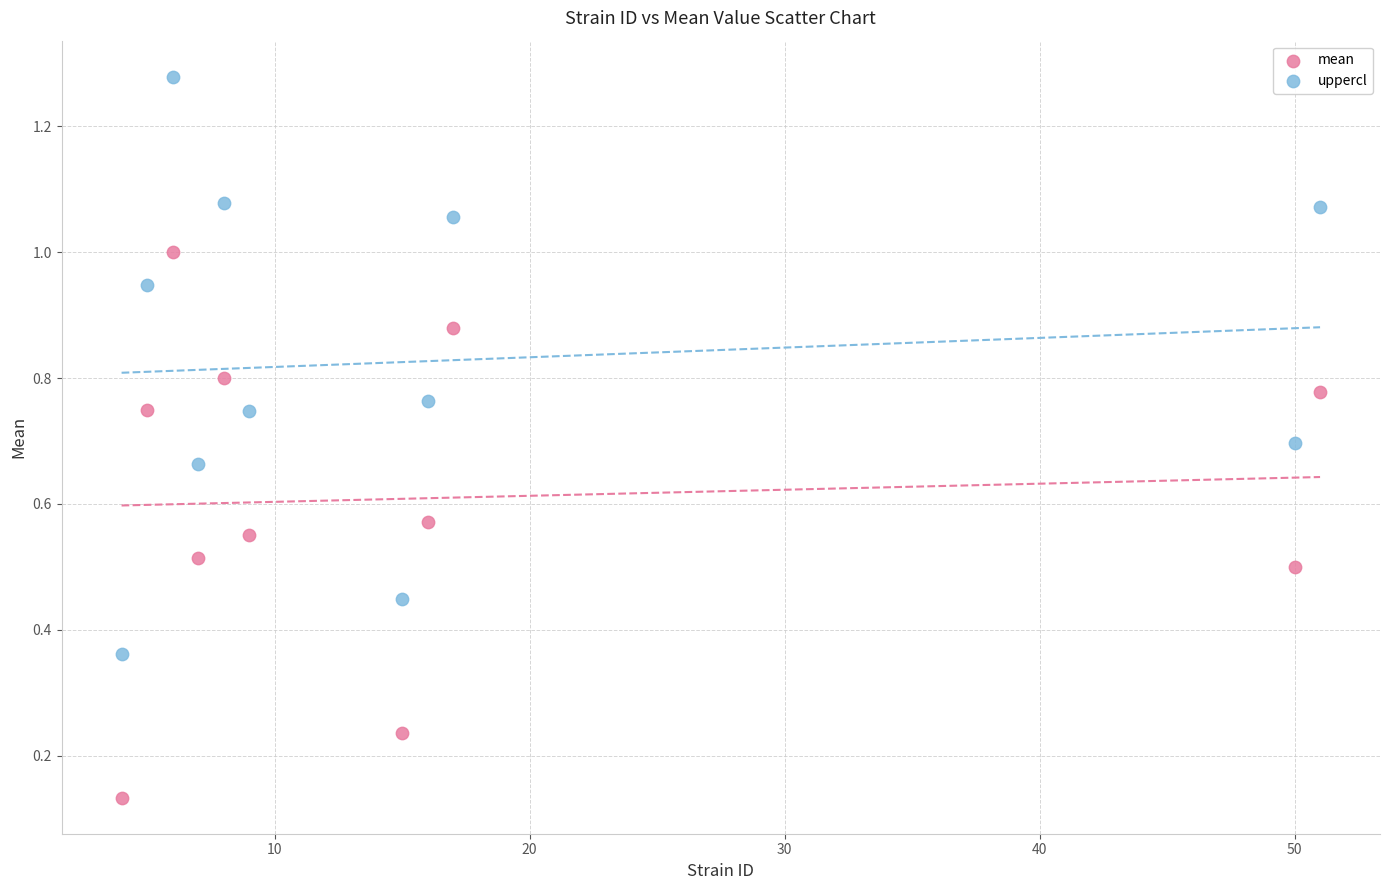

Which series has the widest spread of Y values?

uppercl